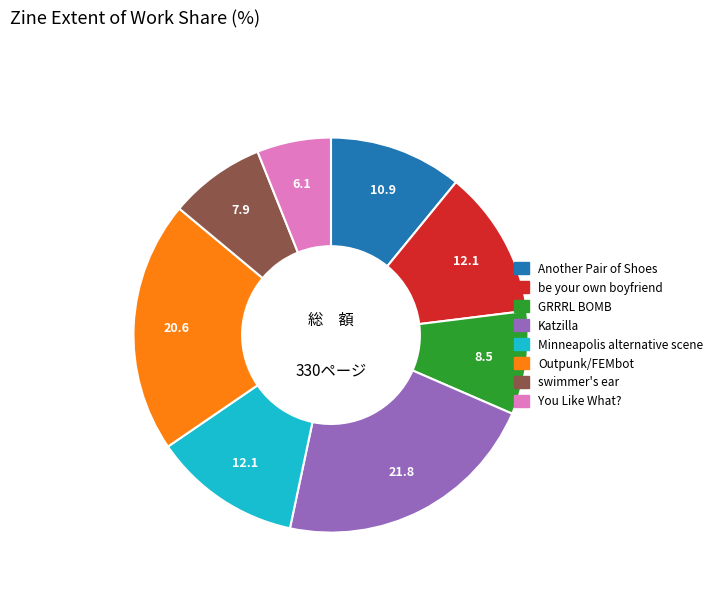

Is the sum of Katzilla and Outpunk/FEMbot greater than half?

No